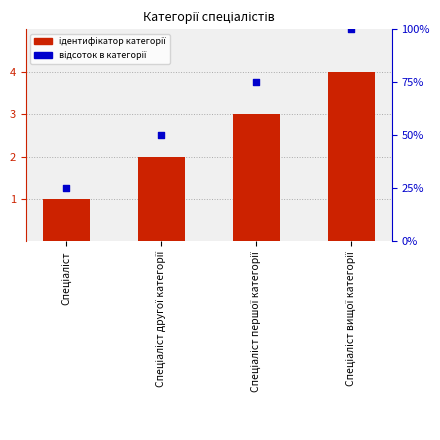

At how many categories does at least one series exceed 90?

1